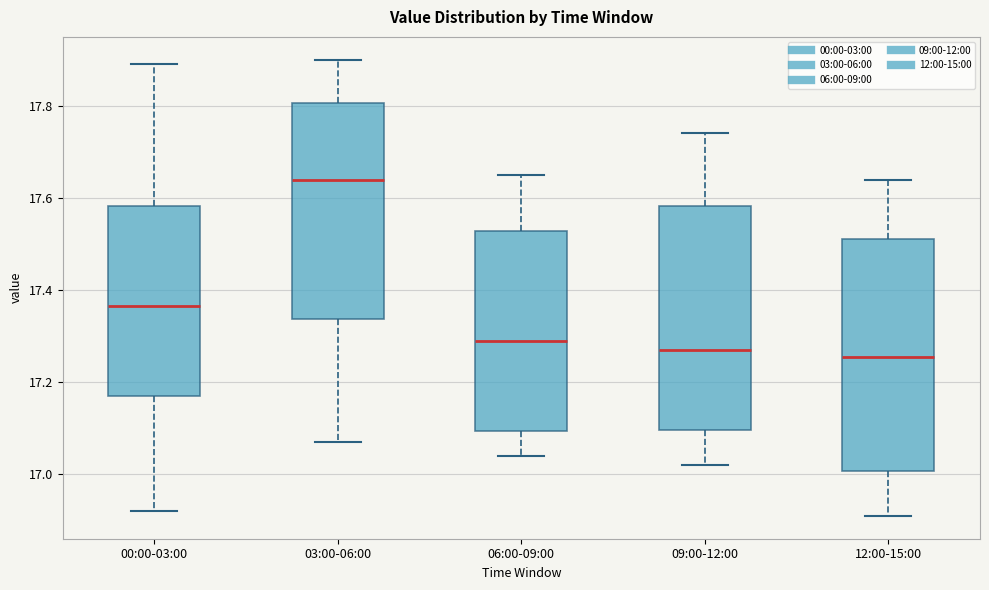

Reading left to right, transcribe this box plot: for each box, give where its median line is, the range the box spans, and where its two whiskers end, as read against the y-axis. The values are not printed on the chart, so give them approximately, as read against the axis.

00:00-03:00: median 17.36, box 17.18 to 17.58, whiskers 16.92 to 17.90
03:00-06:00: median 17.64, box 17.34 to 17.80, whiskers 17.08 to 17.90
06:00-09:00: median 17.30, box 17.10 to 17.52, whiskers 17.04 to 17.66
09:00-12:00: median 17.28, box 17.10 to 17.58, whiskers 17.02 to 17.74
12:00-15:00: median 17.26, box 17.00 to 17.52, whiskers 16.92 to 17.64